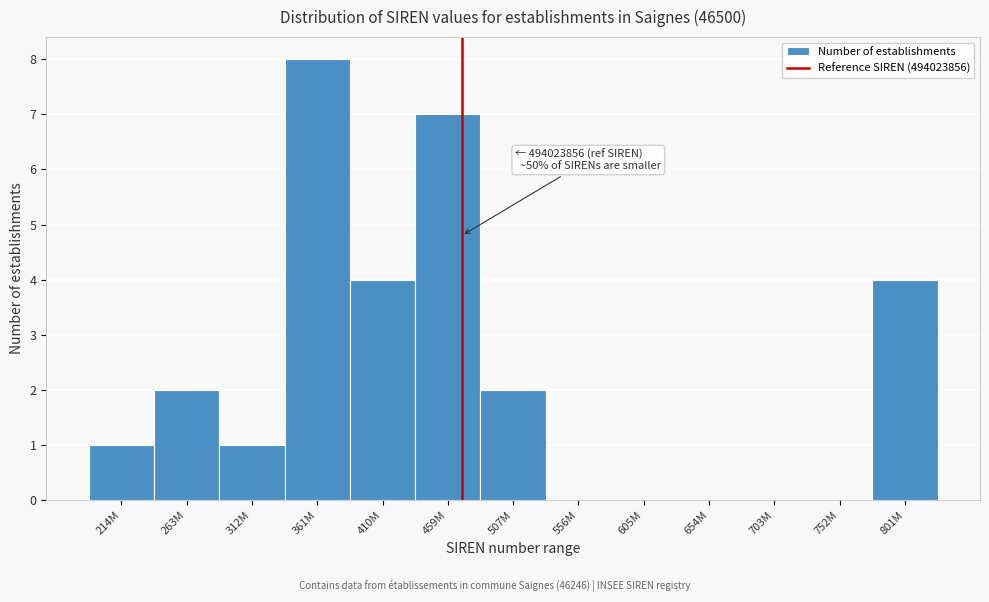

Reading left to right, what are all the values shown in this chart?

214M=1	263M=2	312M=1	361M=8	410M=4	459M=7	507M=2	556M=0	605M=0	654M=0	703M=0	752M=0	801M=4